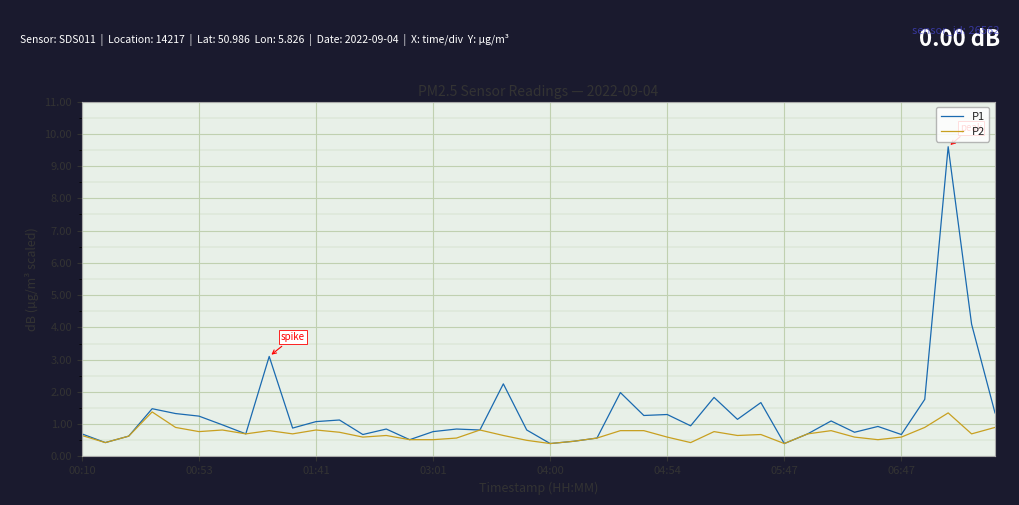

List the series in order of their peak value, highest first.

P1, P2